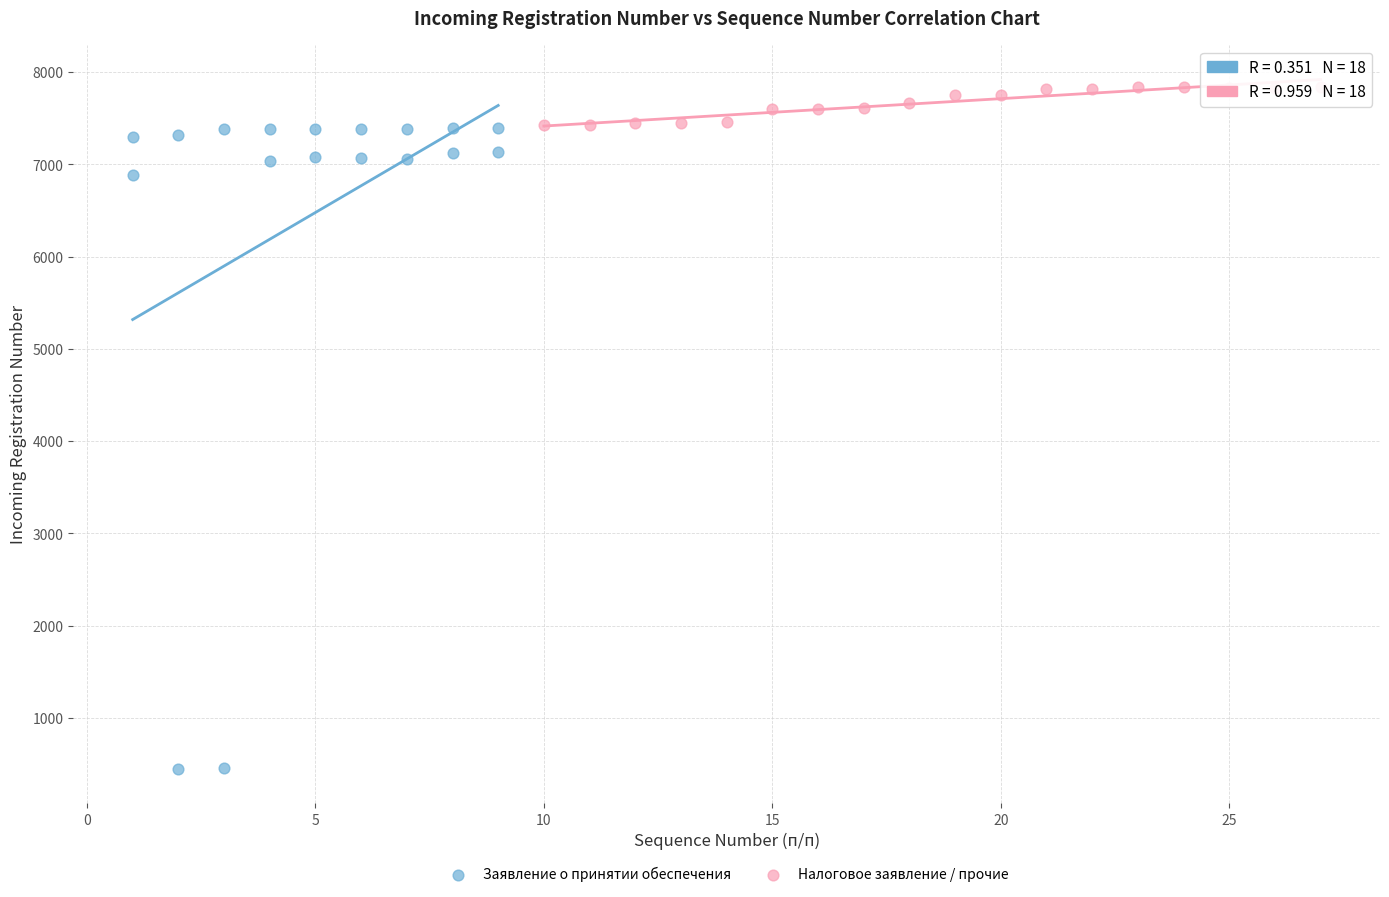

Which series contains the highest Y value?

Налоговое заявление / прочие